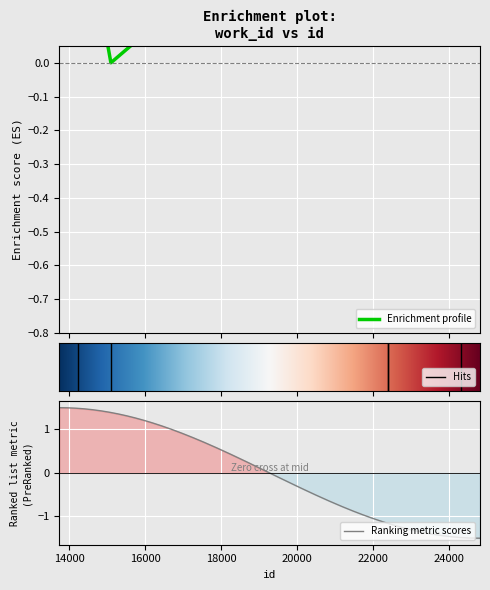

Where is the first local minimum?

15094